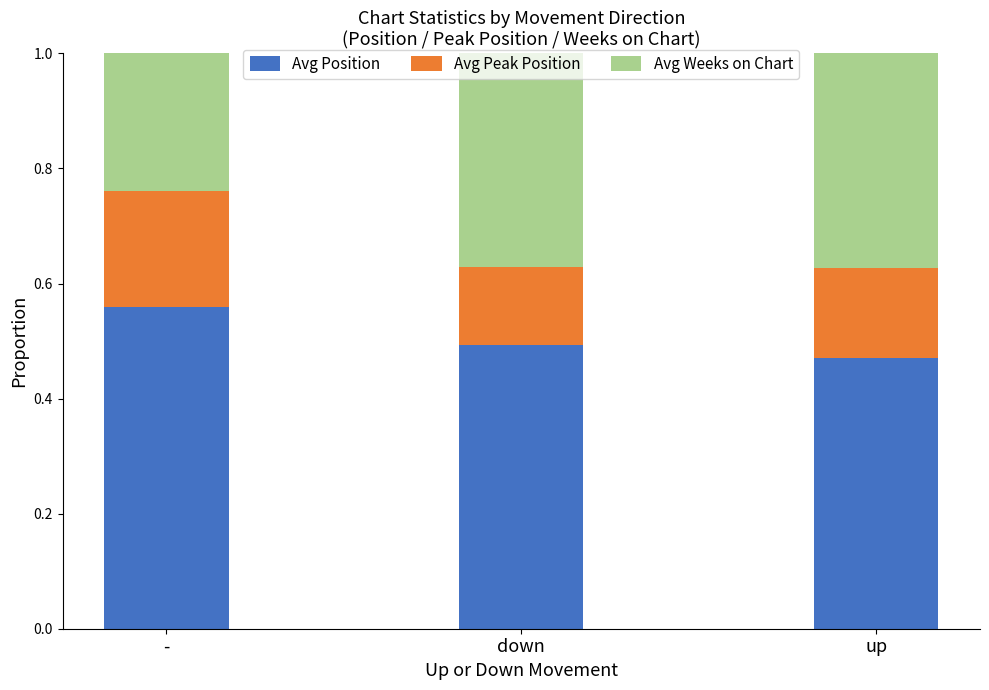

True or false: Avg Position has a value of 0.5 at up.

True